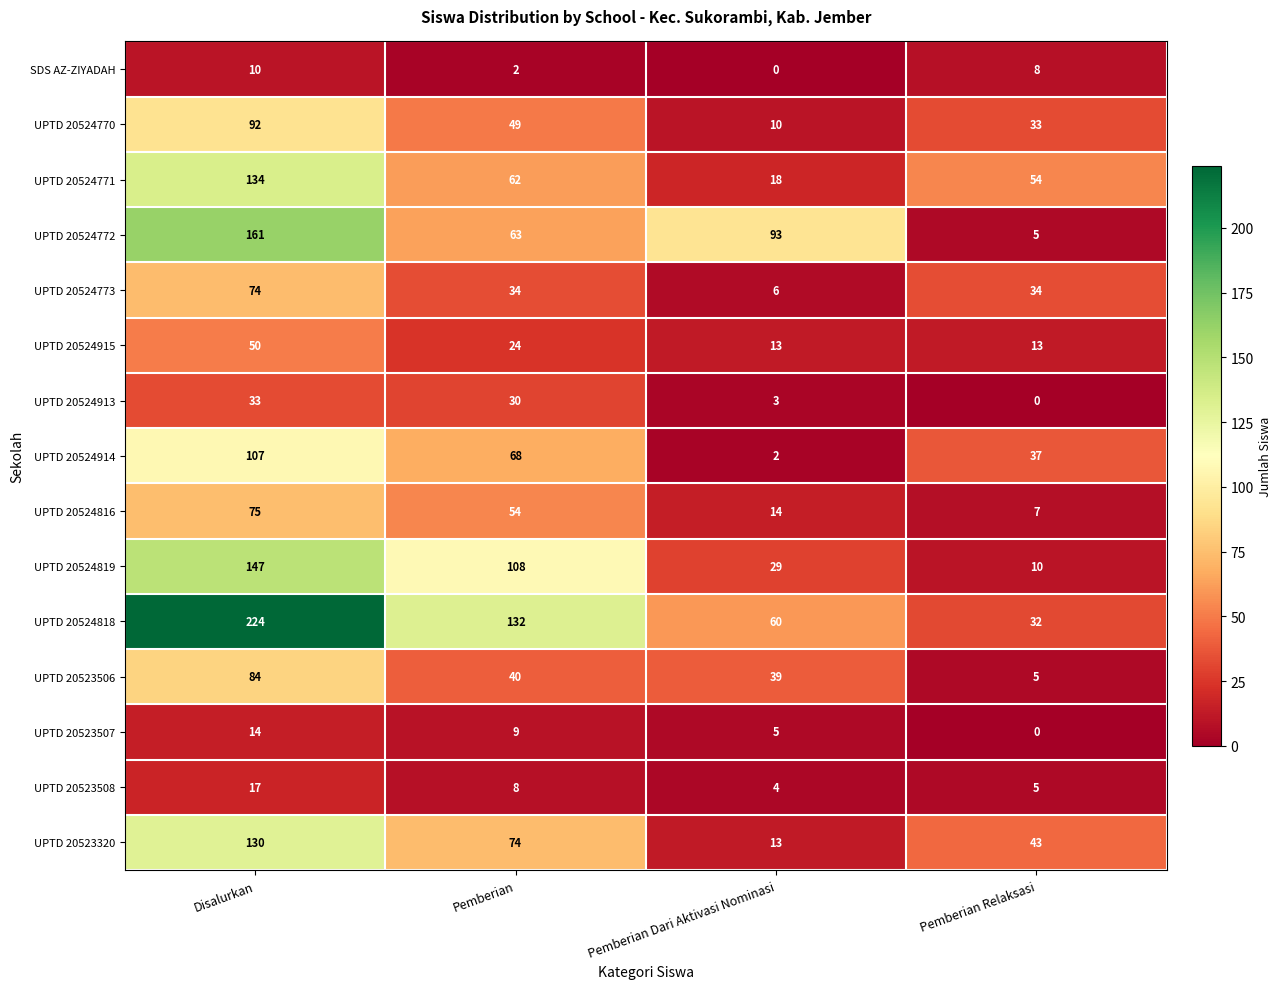

Which series has the widest spread of values?

UPTD 20524818